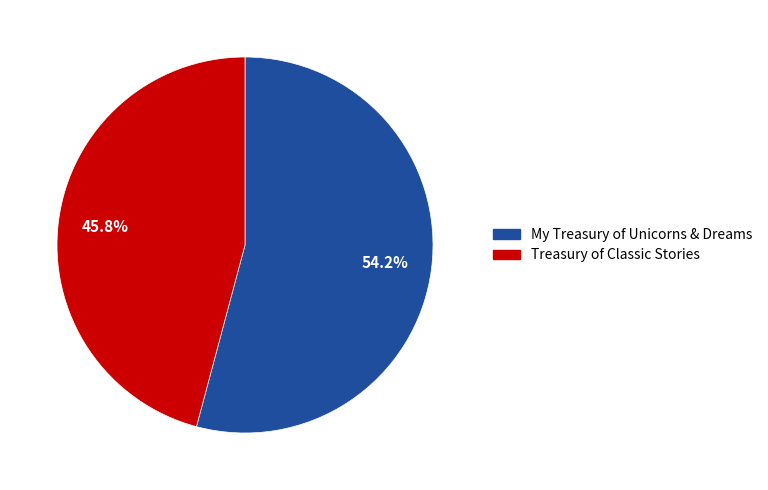

What percentage do My Treasury of Unicorns & Dreams and Treasury of Classic Stories together represent?

100.0%